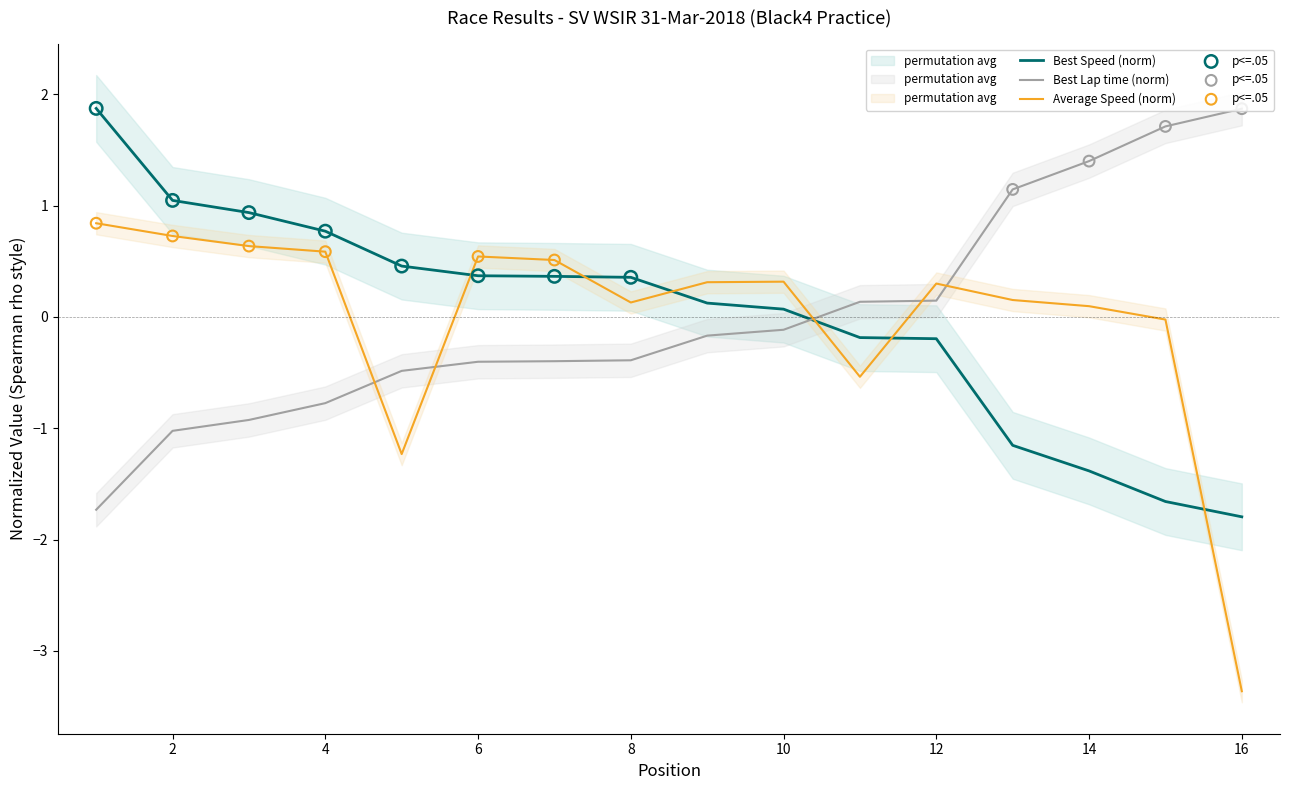

Which series has the largest total across all categories?

Best Speed